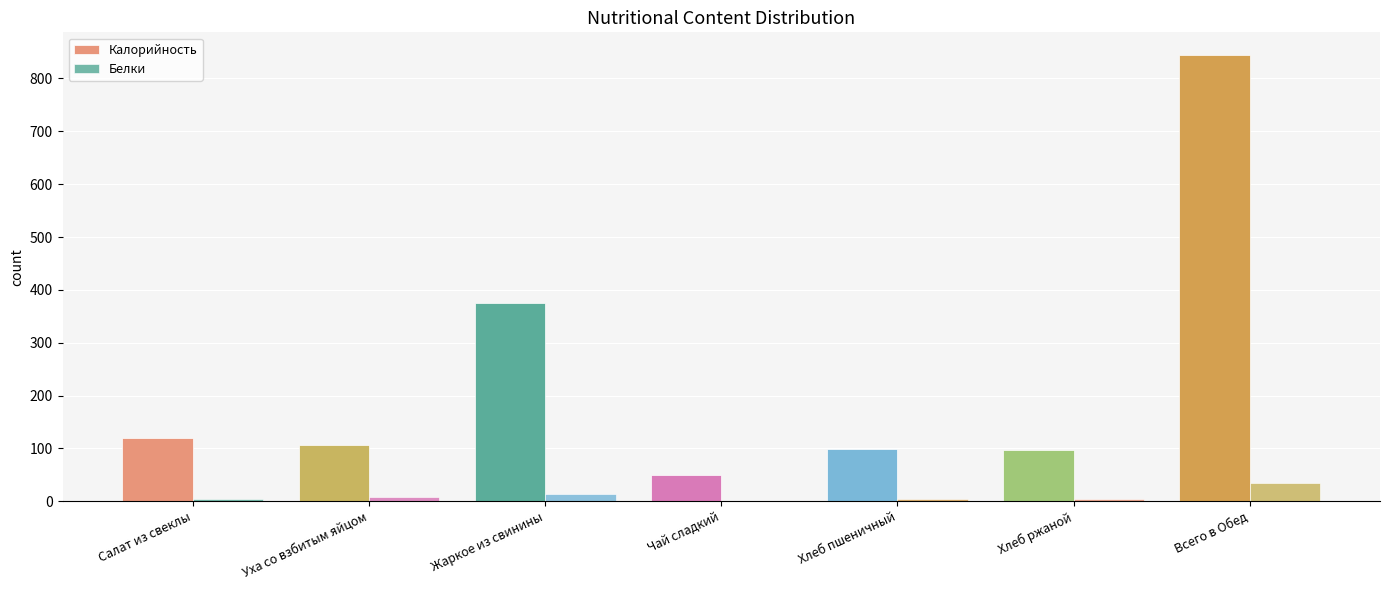

What is the sum of the Калорийность values at Хлеб ржаной and Жаркое из свинины?

472.0